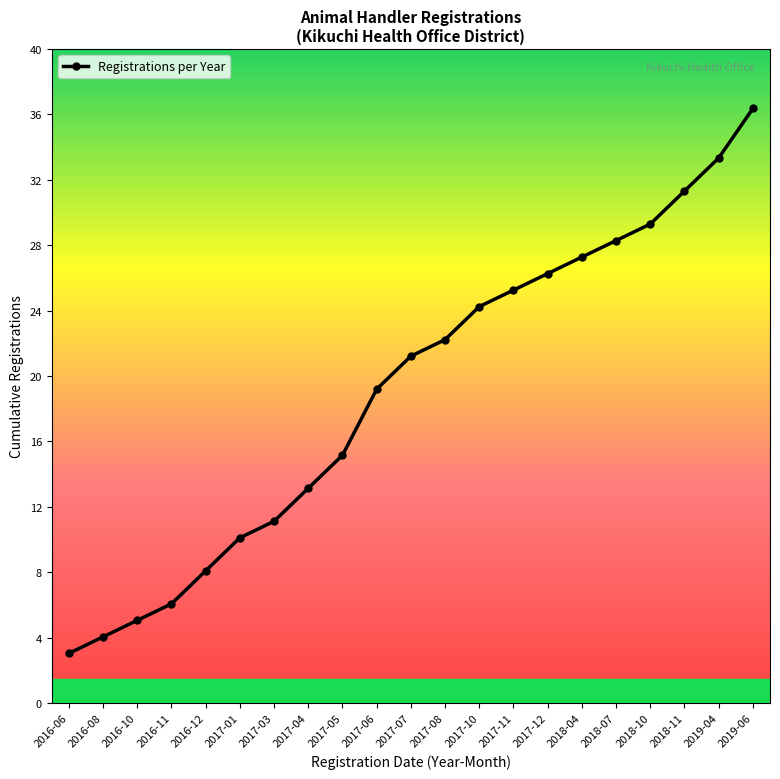

Is this an area chart (filled region under the line)?

No